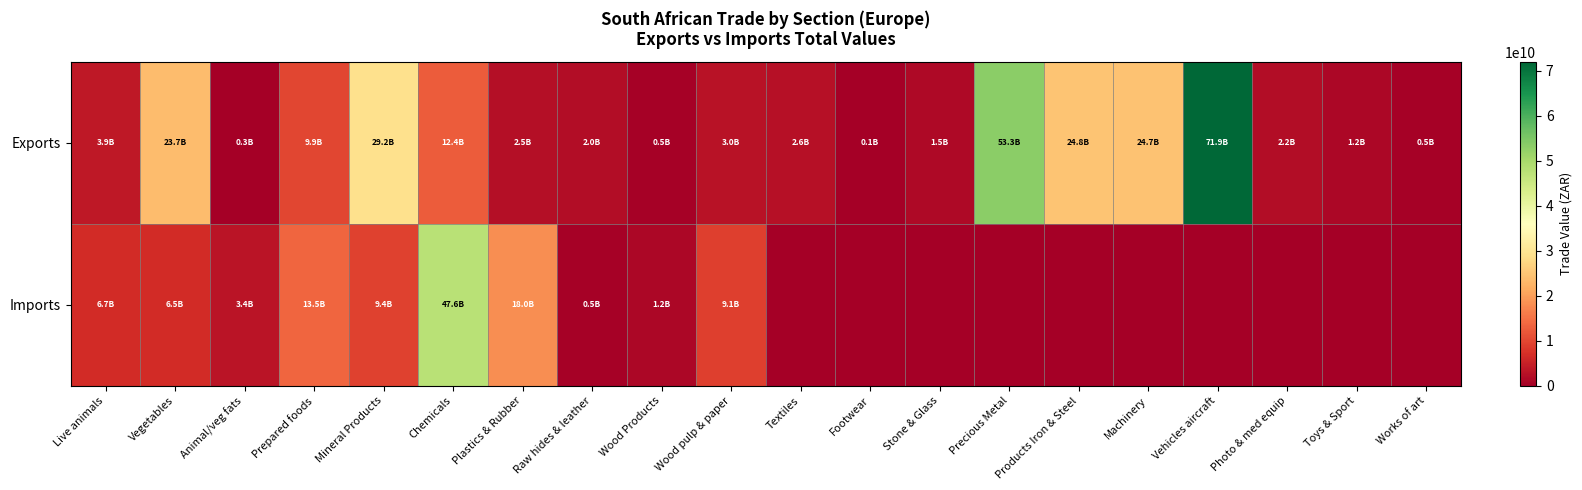

At which category is the sum across all series the highest?

Vehicles aircraft